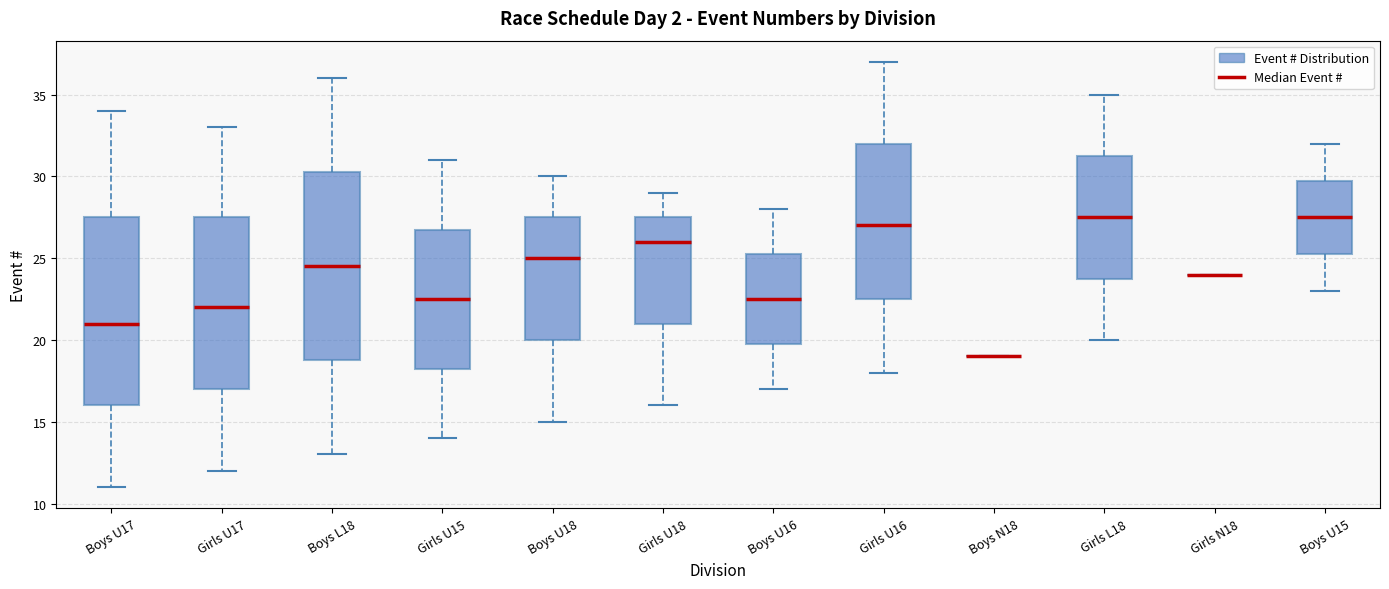

Reading left to right, read every box against the y-axis: the position of its median line, the range the box covers, and the ends of its whiskers. The values are not printed on the chart, so give them approximately, as read against the axis.

Boys U17: median 21.0, box 16.0 to 27.5, whiskers 11.0 to 34.0
Girls U17: median 22.0, box 17.0 to 27.5, whiskers 12.0 to 33.0
Boys L18: median 24.5, box 19.0 to 30.5, whiskers 13.0 to 36.0
Girls U15: median 22.5, box 18.5 to 27.0, whiskers 14.0 to 31.0
Boys U18: median 25.0, box 20.0 to 27.5, whiskers 15.0 to 30.0
Girls U18: median 26.0, box 21.0 to 27.5, whiskers 16.0 to 29.0
Boys U16: median 22.5, box 20.0 to 25.5, whiskers 17.0 to 28.0
Girls U16: median 27.0, box 22.5 to 32.0, whiskers 18.0 to 37.0
Boys N18: box collapsed to a line at 19.0, whiskers 19.0 to 19.0
Girls L18: median 27.5, box 24.0 to 31.5, whiskers 20.0 to 35.0
Girls N18: box collapsed to a line at 24.0, whiskers 24.0 to 24.0
Boys U15: median 27.5, box 25.5 to 30.0, whiskers 23.0 to 32.0